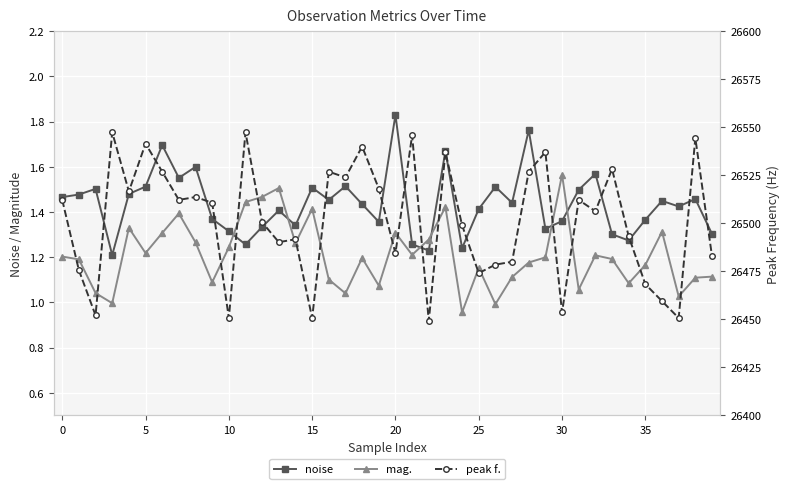

What is the value of the noise point at the 5th from the left?

1.5